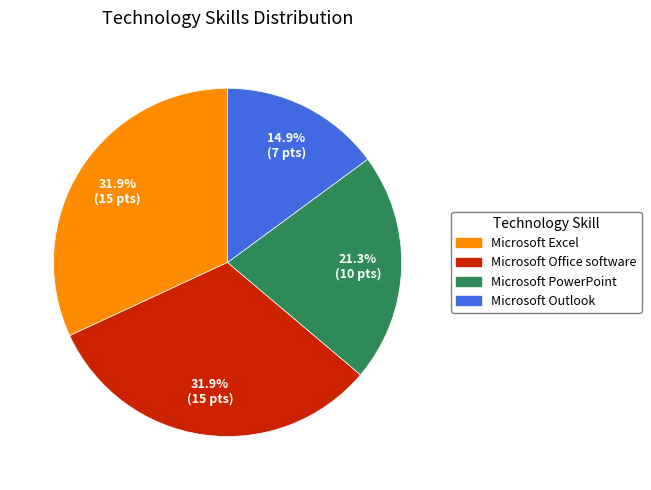

What is the ratio of the value at Microsoft Outlook to the value at Microsoft Excel?

0.5